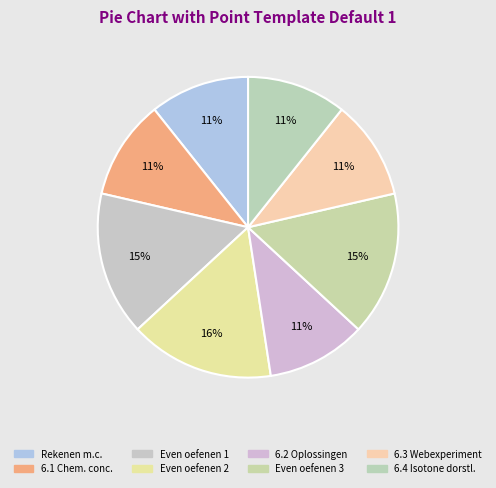

How many segments does this pie chart have?

8